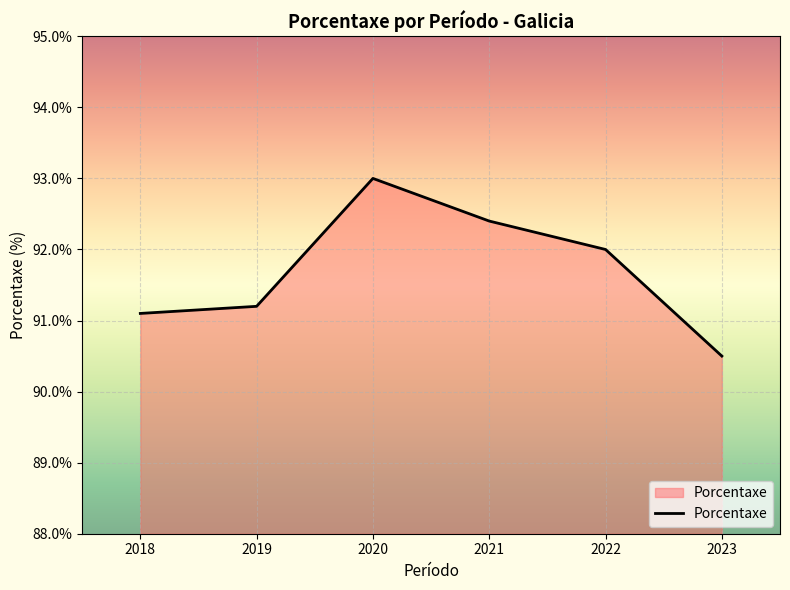

The value at 2021 is 92.4. True or false?

True